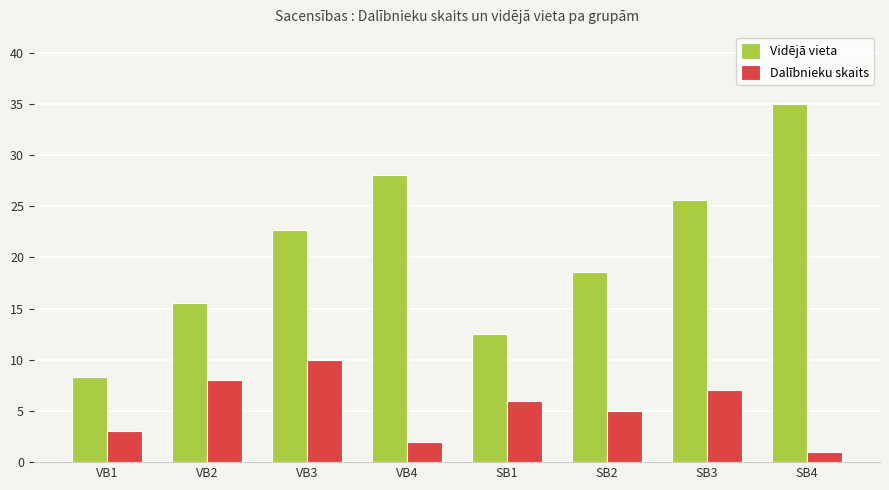

What is the sum of the Dalībnieku skaits values at SB4 and SB2?

6.0